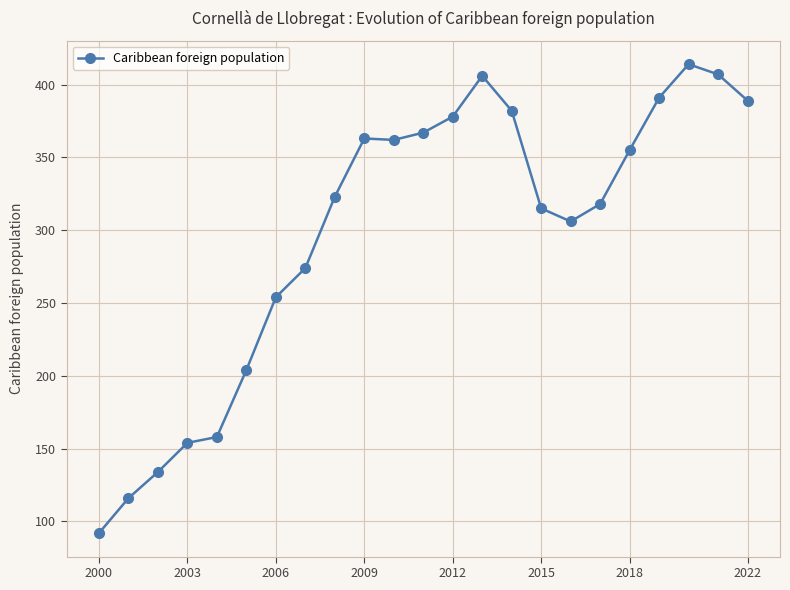

What is the value of the 5th point from the left?

158